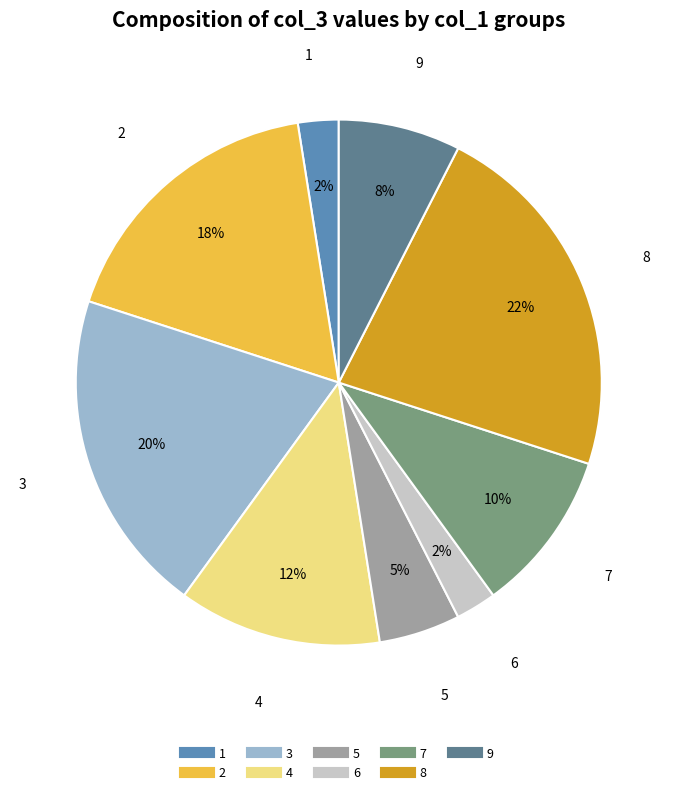

Is it true that 2 is 18% of the pie?

True